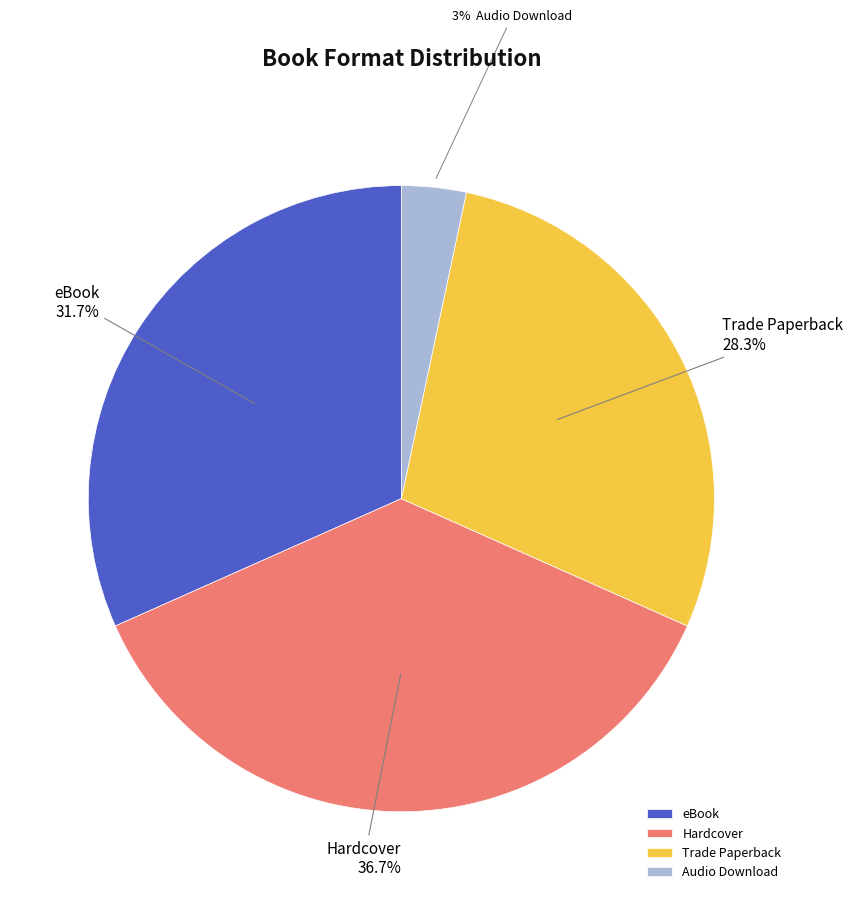

Rank the categories by value from highest to lowest.

Hardcover, eBook, Trade Paperback, Audio Download